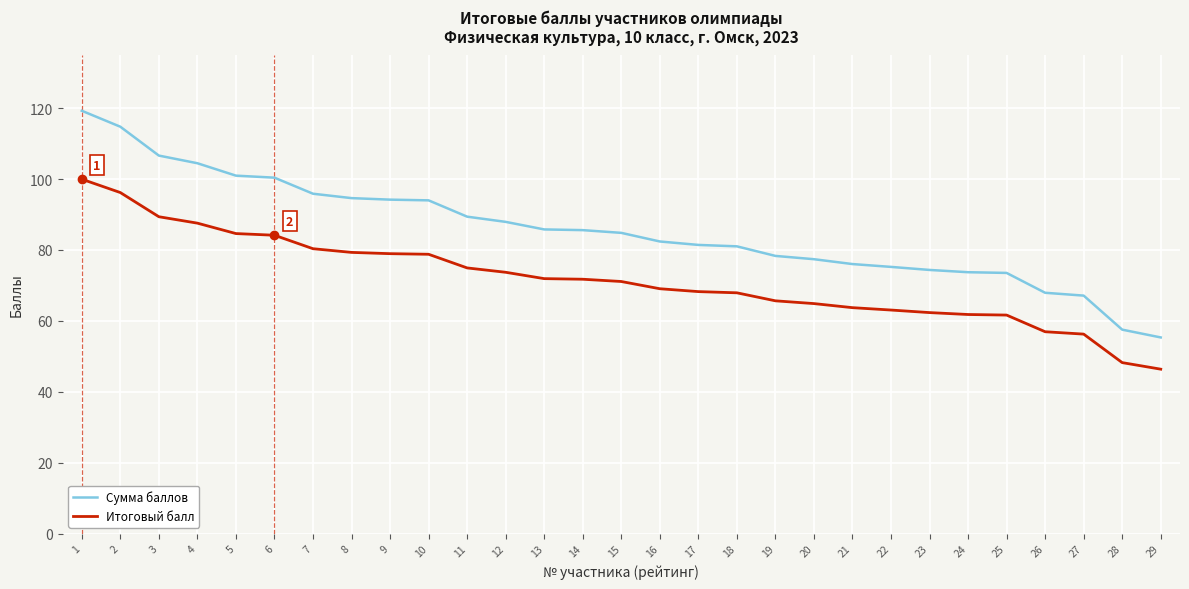

What is the highest value of the Сумма баллов series?

119.3